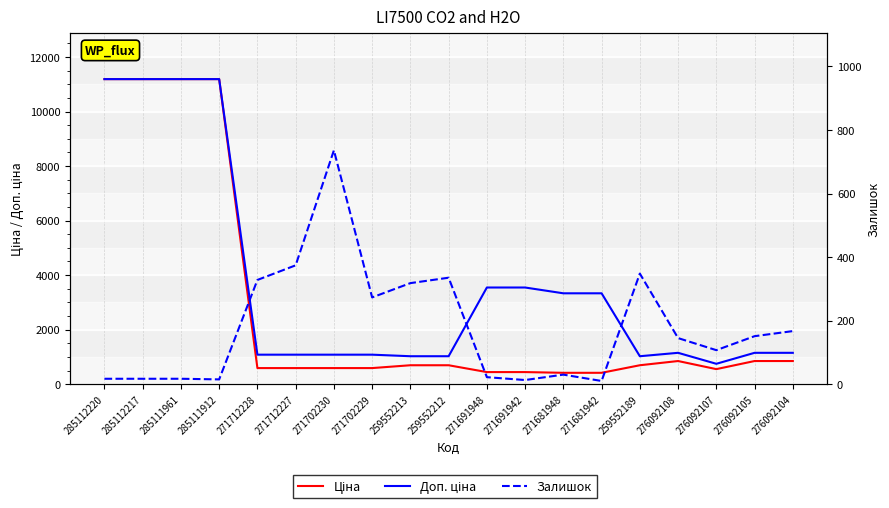

Which series has the largest range (max minus min)?

Ціна